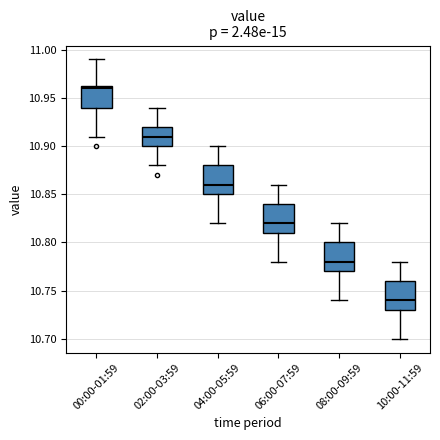

Where is the upper edge of the box for 06:00-07:59 on the y-axis? The values are not printed on the chart, so give them approximately, as read against the axis.

10.840